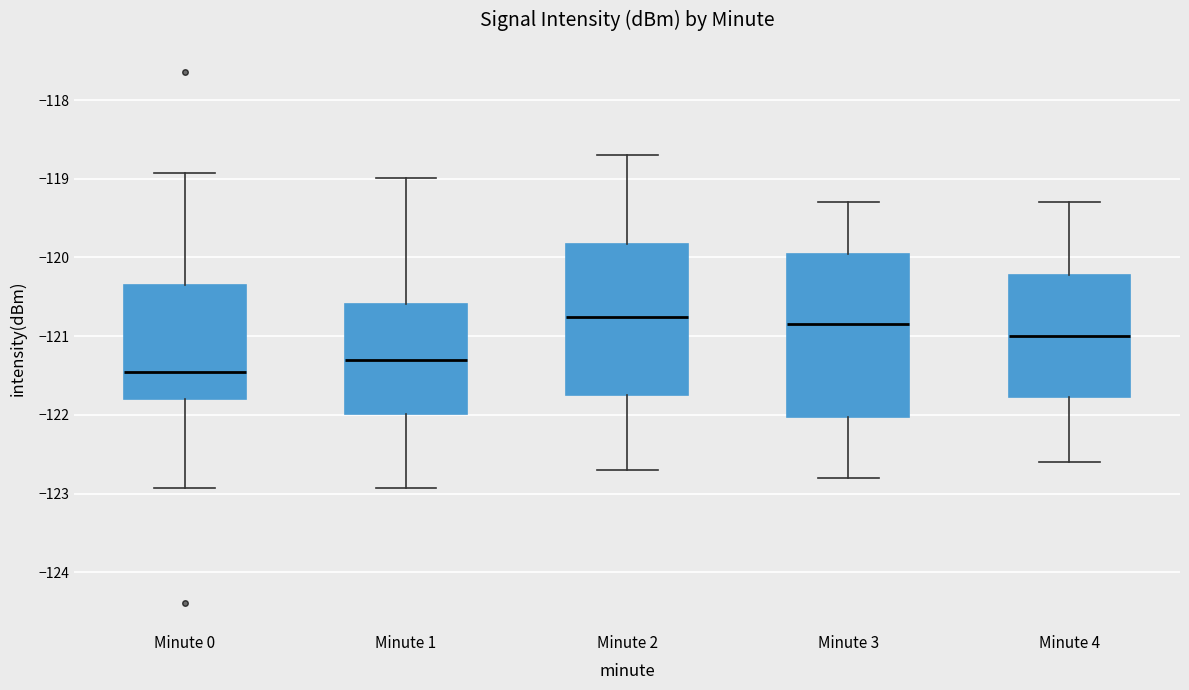

Reading left to right, read every box against the y-axis: the position of its median line, the range the box covers, and the ends of its whiskers. The values are not printed on the chart, so give them approximately, as read against the axis.

Minute 0: median -121.5, box -121.8 to -120.4, whiskers -122.9 to -118.9
Minute 1: median -121.3, box -122.0 to -120.6, whiskers -122.9 to -119.0
Minute 2: median -120.7, box -121.7 to -119.8, whiskers -122.7 to -118.7
Minute 3: median -120.8, box -122.0 to -119.9, whiskers -122.8 to -119.3
Minute 4: median -121.0, box -121.8 to -120.2, whiskers -122.6 to -119.3